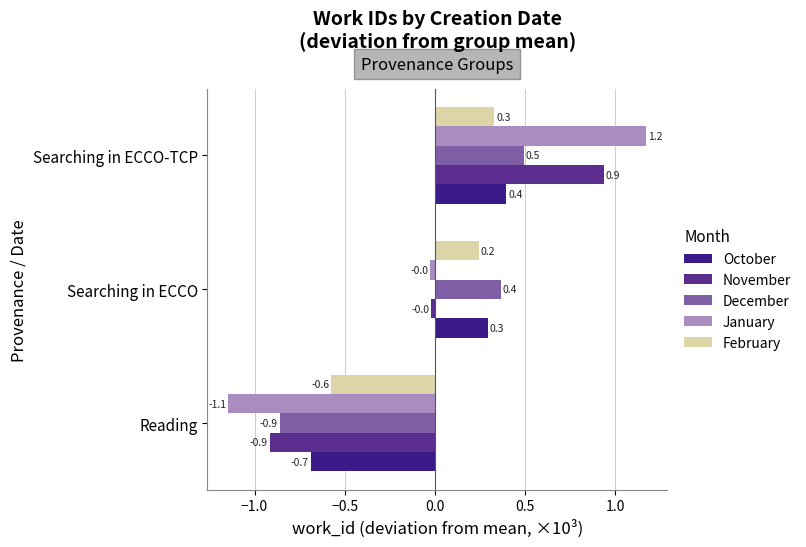

Rank the categories by February value from highest to lowest.

Searching in ECCO-TCP, Searching in ECCO, Reading